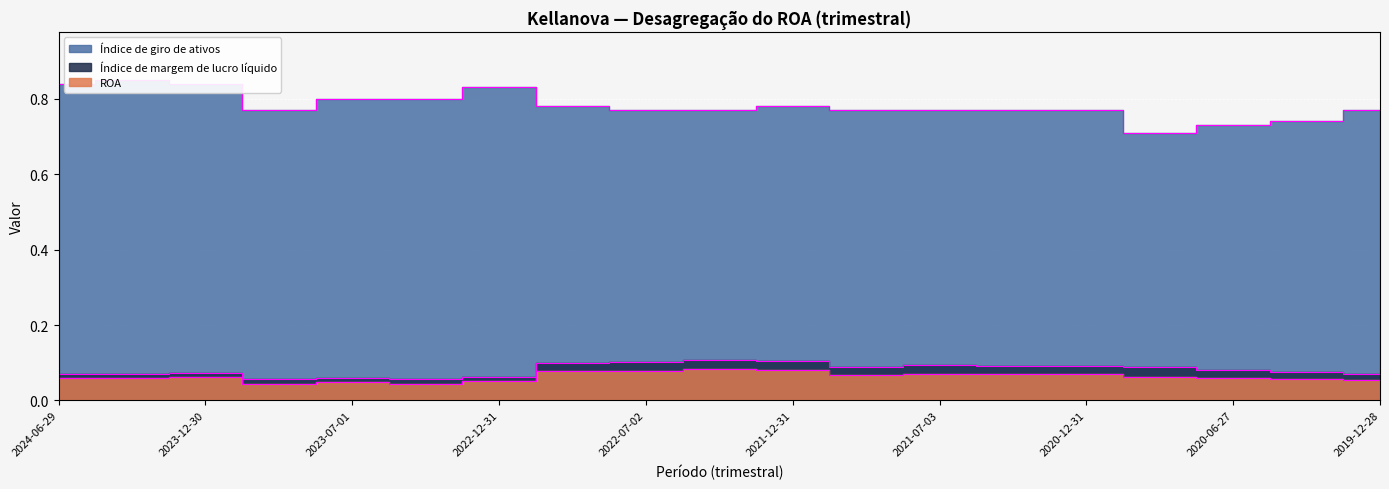

At which label is Índice de margem de lucro líquido closest to 0?

2023-04-01